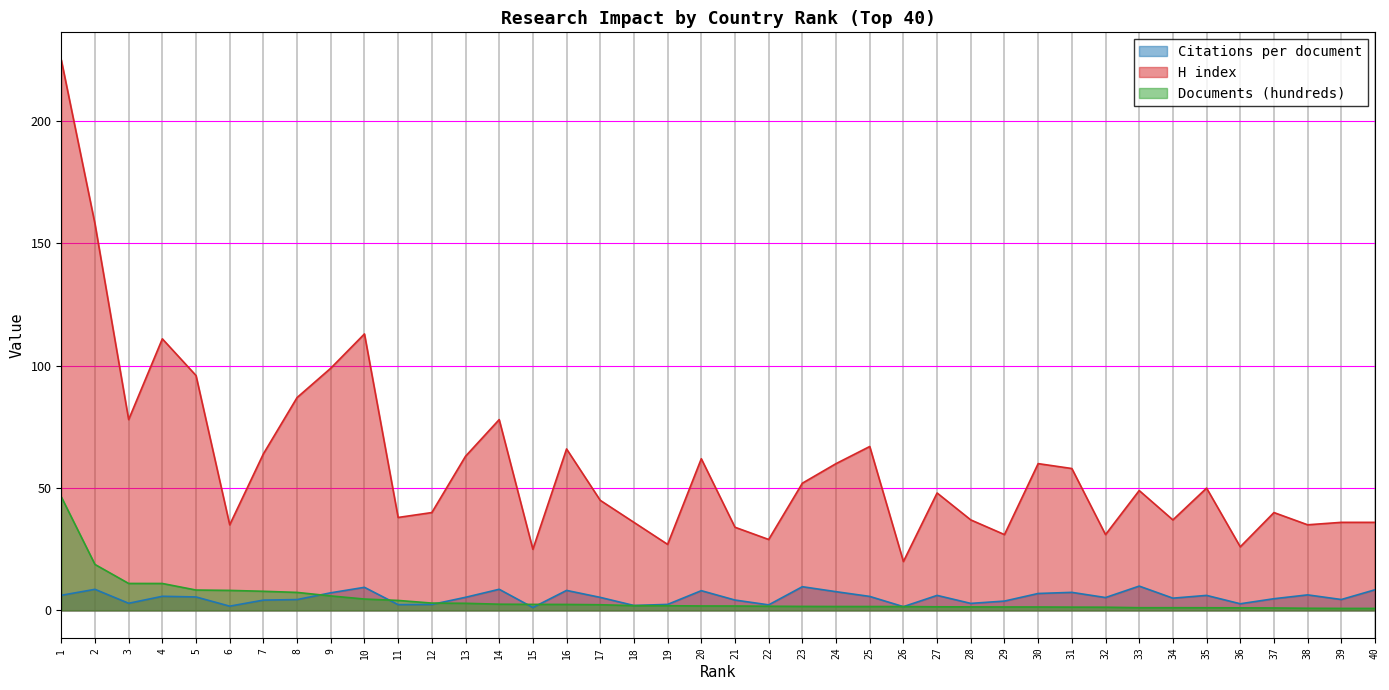

Where is the first local maximum for Citations per document?

2